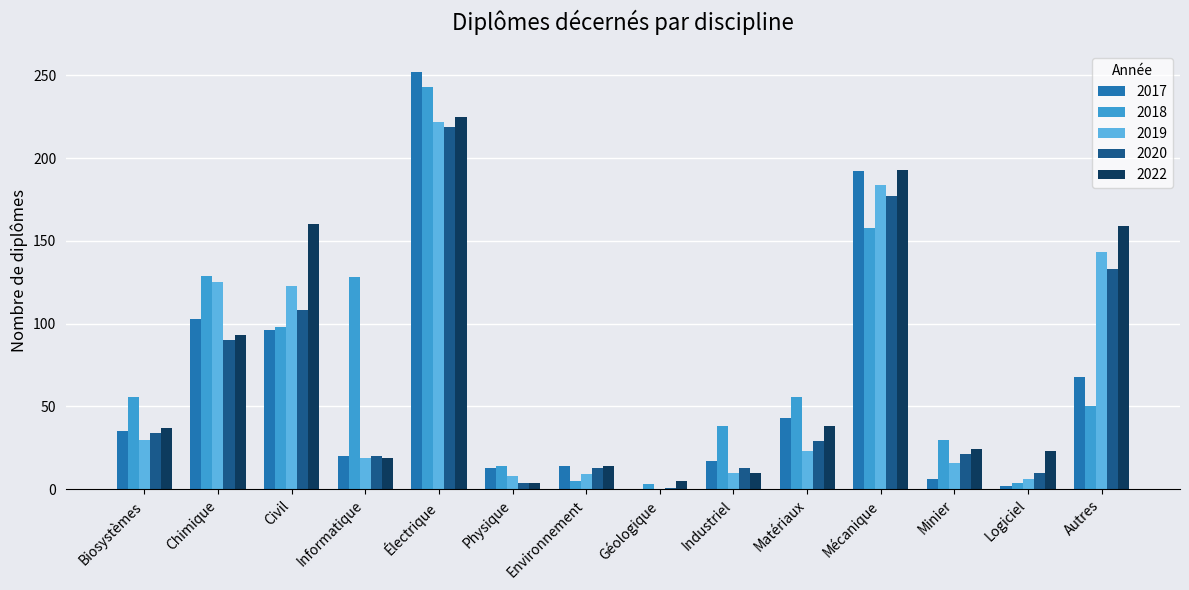

Which series changed the most between Chimique and Électrique?

2017